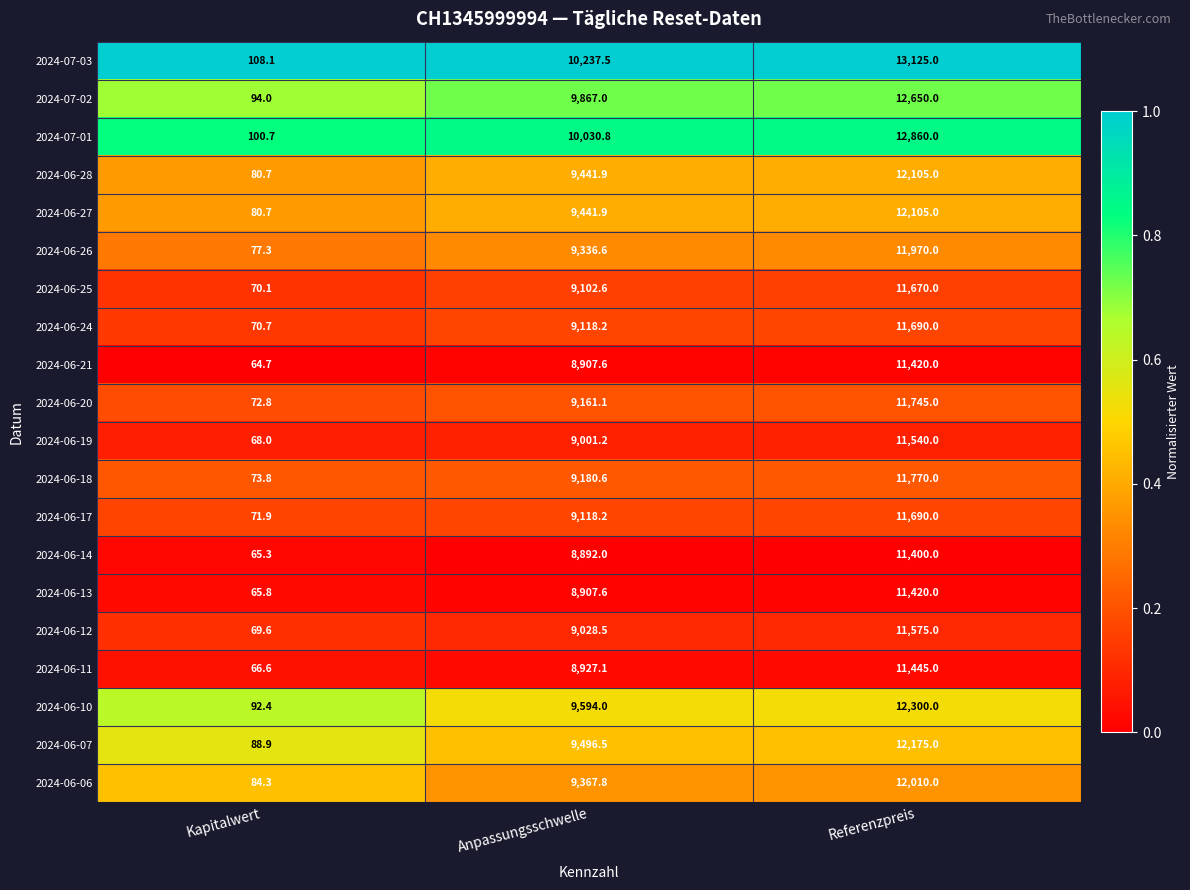

Which series has the widest spread of values?

2024-07-03